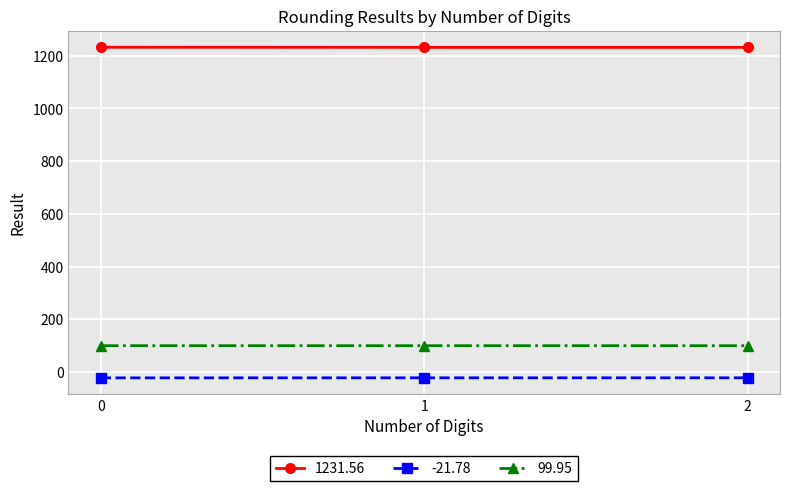

List the series in order of their peak value, highest first.

1231.56, 99.95, -21.78